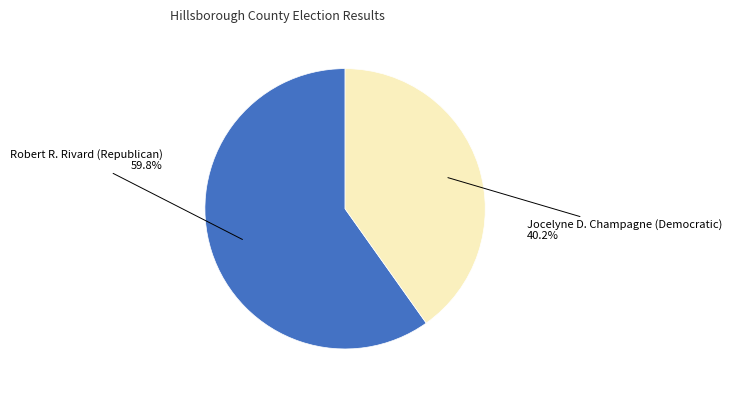

Count the number of slices in the pie.

2